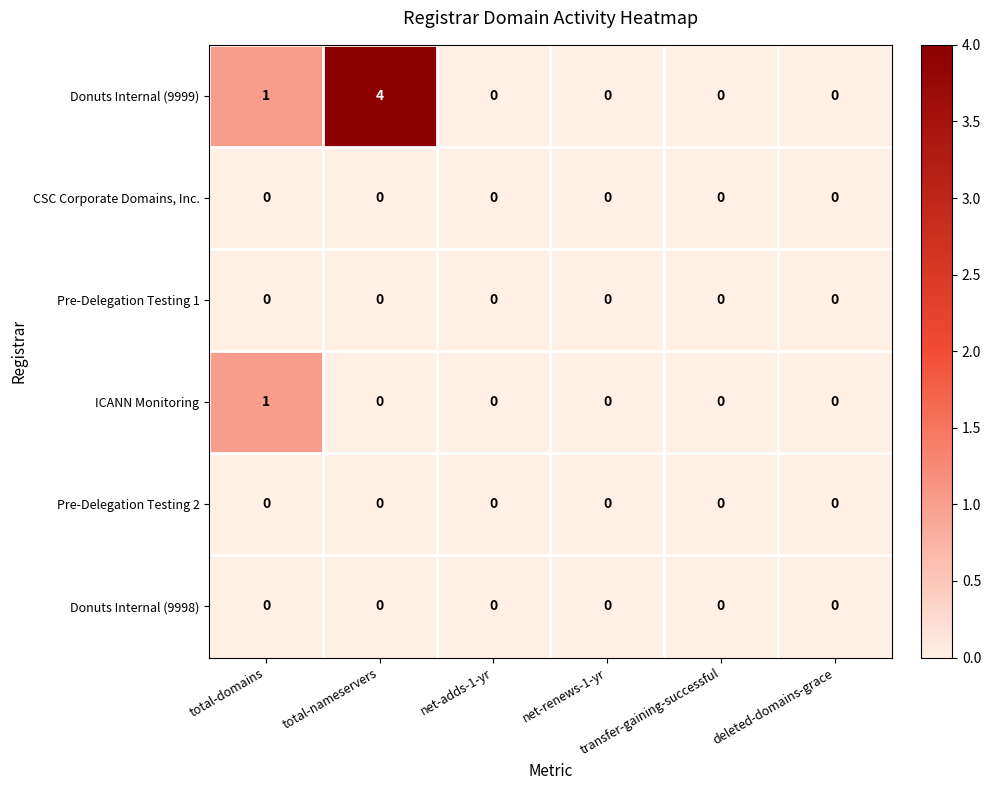

Which series has the largest total across all categories?

Donuts Internal (9999)